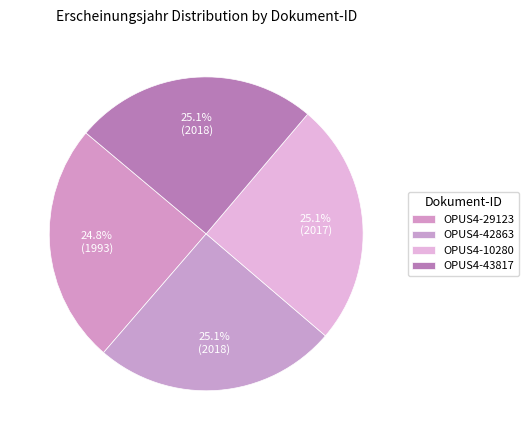

Approximately how many times larger is the value at OPUS4-43817 compared to OPUS4-10280?

1.0